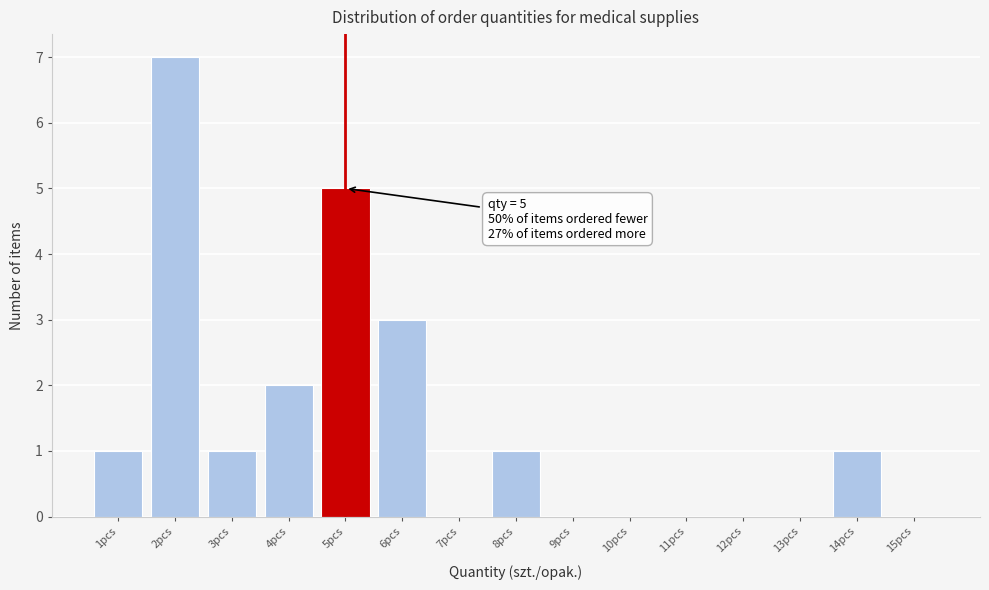

Which range on the x-axis has the tallest bar?

1.5 to 2.5